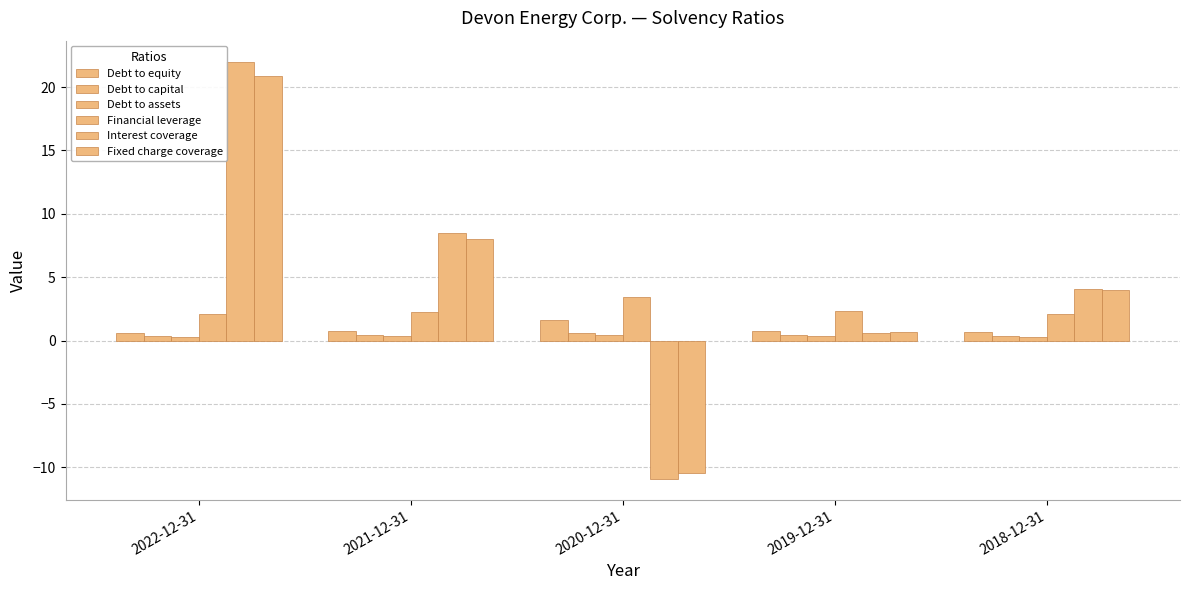

At which category does the chart reach its minimum across all series?

2020-12-31